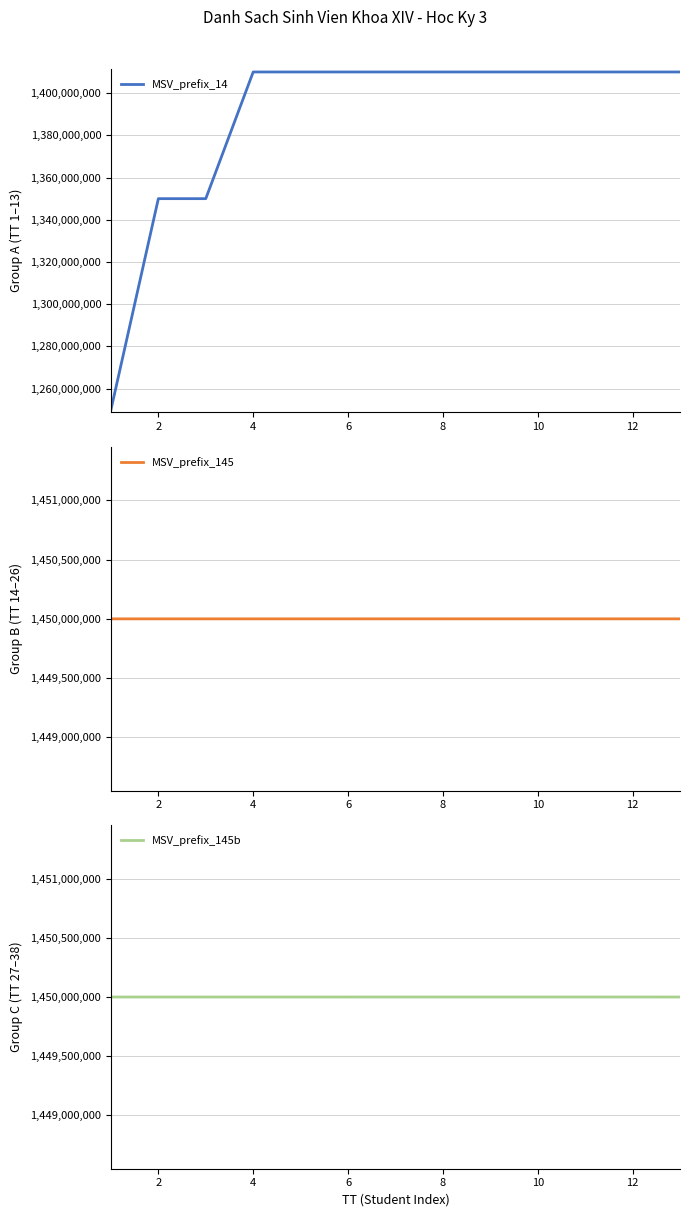

Which series has the largest total across all categories?

MSV_prefix_145b